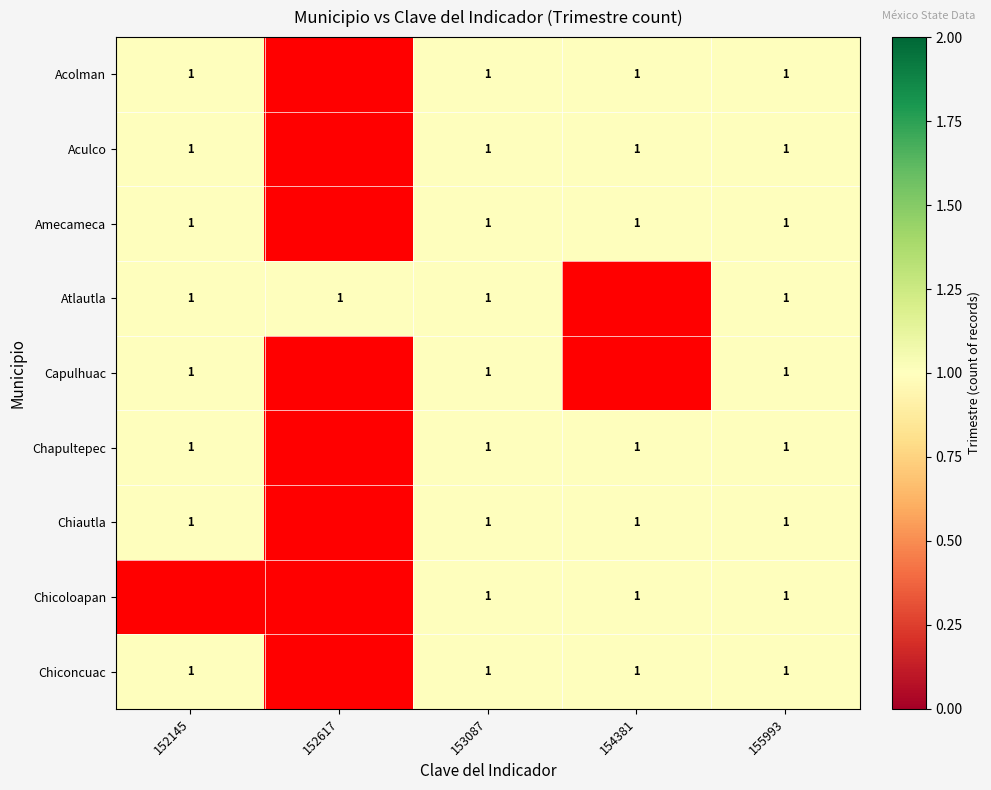

How many values in the Chiconcuac series are below 1?

1